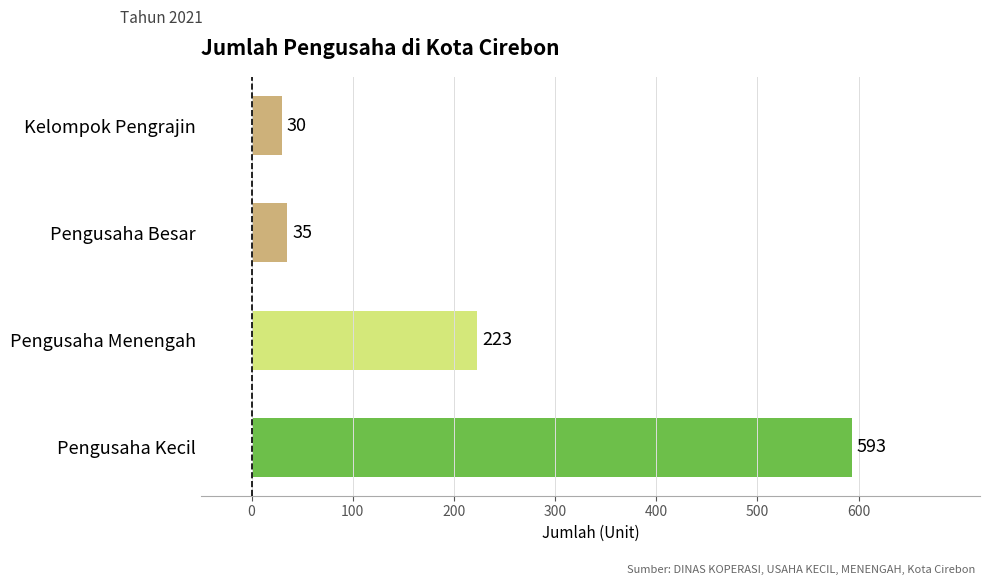

What is the ratio of the value at Pengusaha Menengah to the value at Pengusaha Besar?

6.4